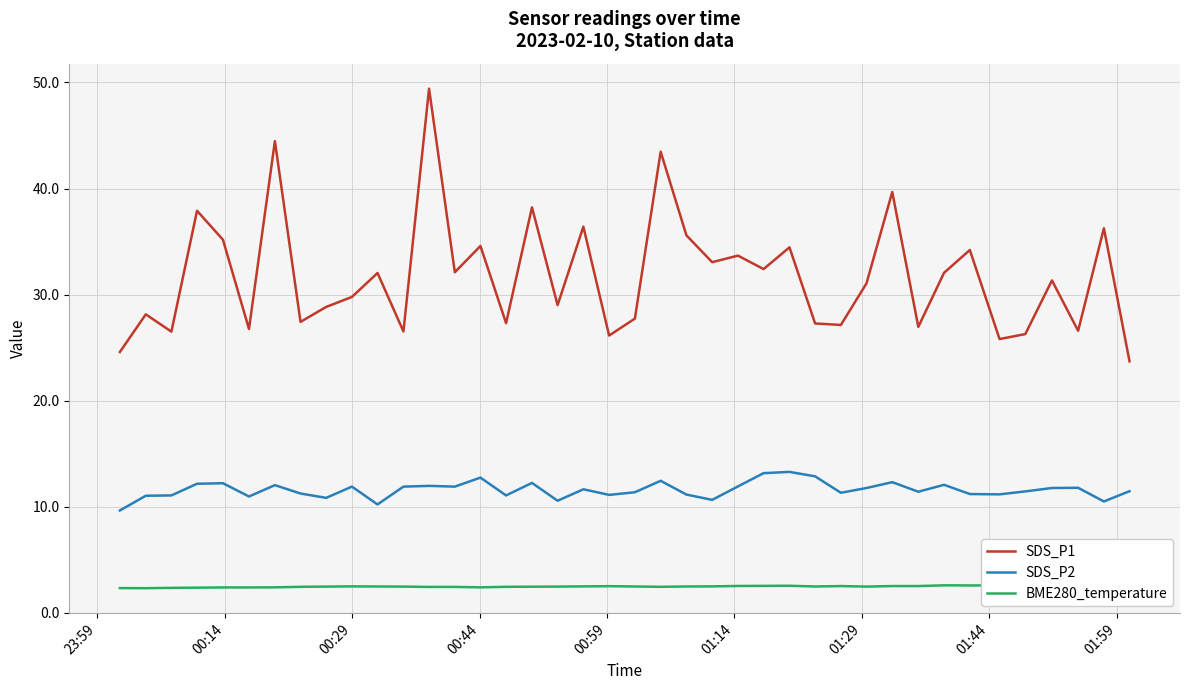

At how many categories does at least one series exceed 12?

40